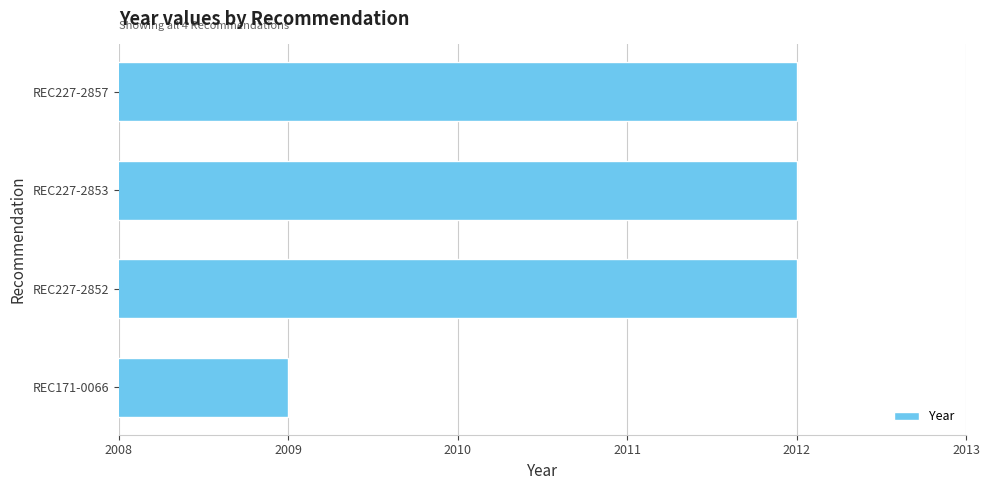

What is the sum of all values?

8045